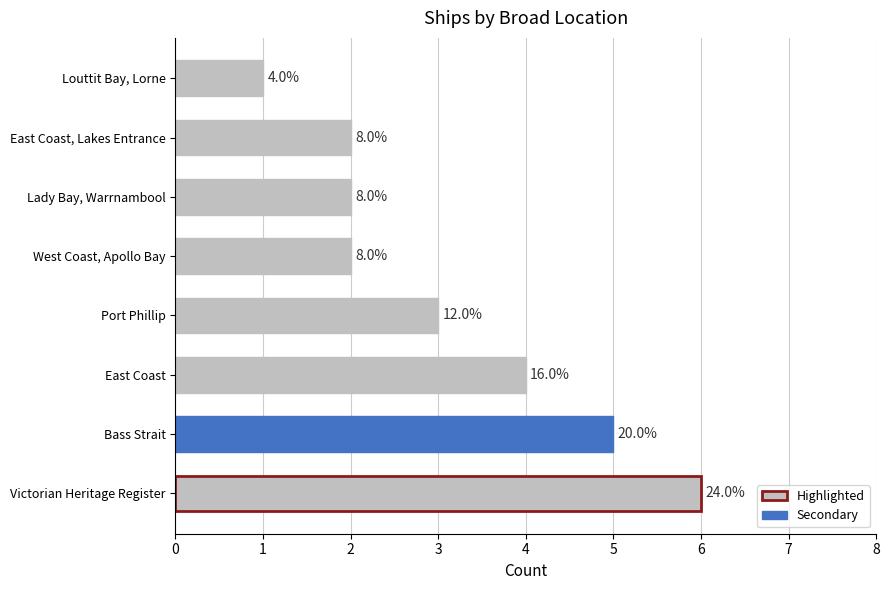

How many bars are there in total?

8